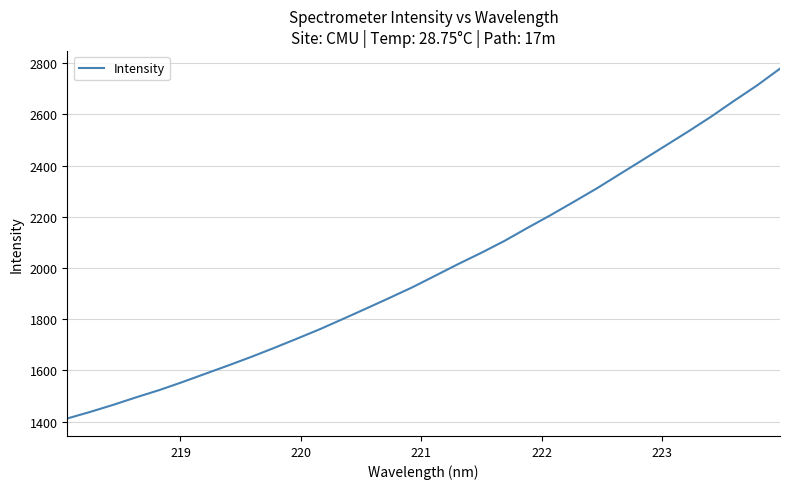

What is the difference between the maximum and minimum values?

1366.4